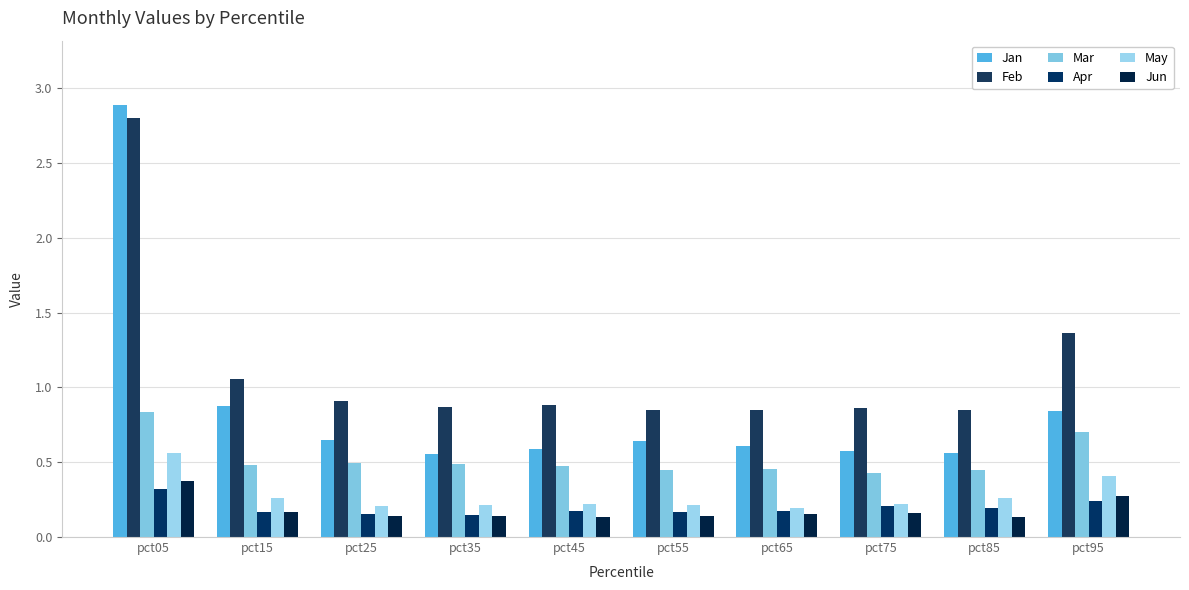

How many bars are there in each group?

6